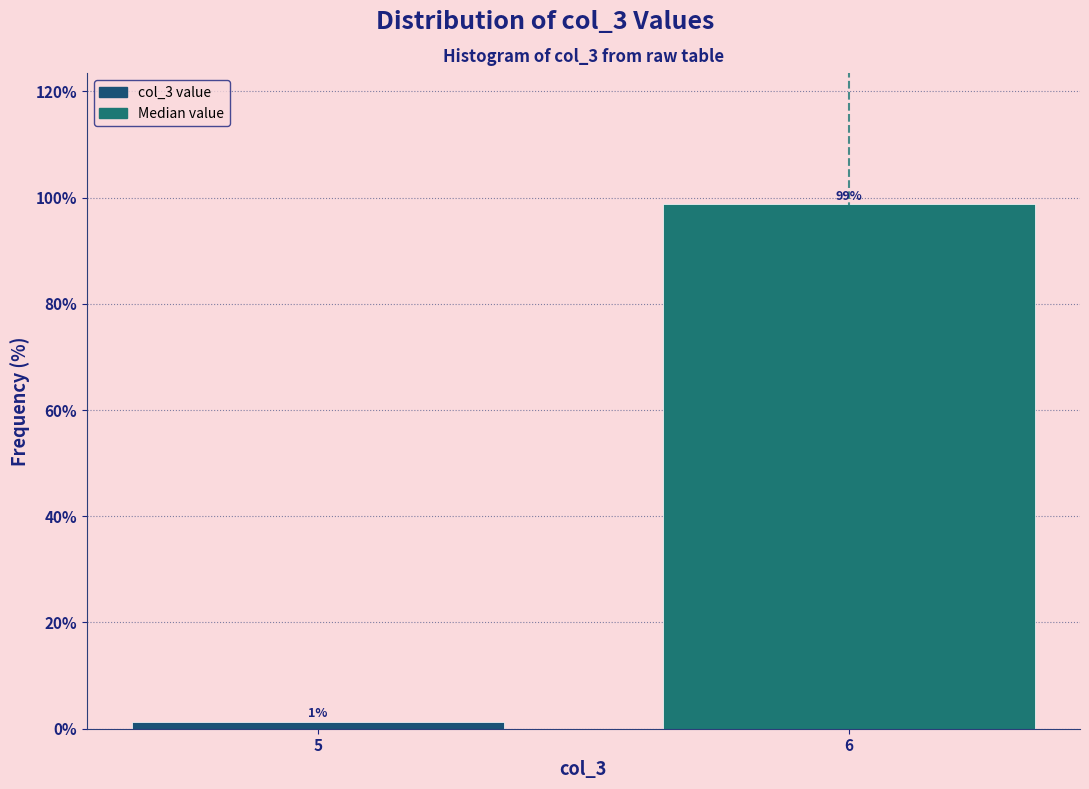

List the labels in order of value, largest first.

6, 5